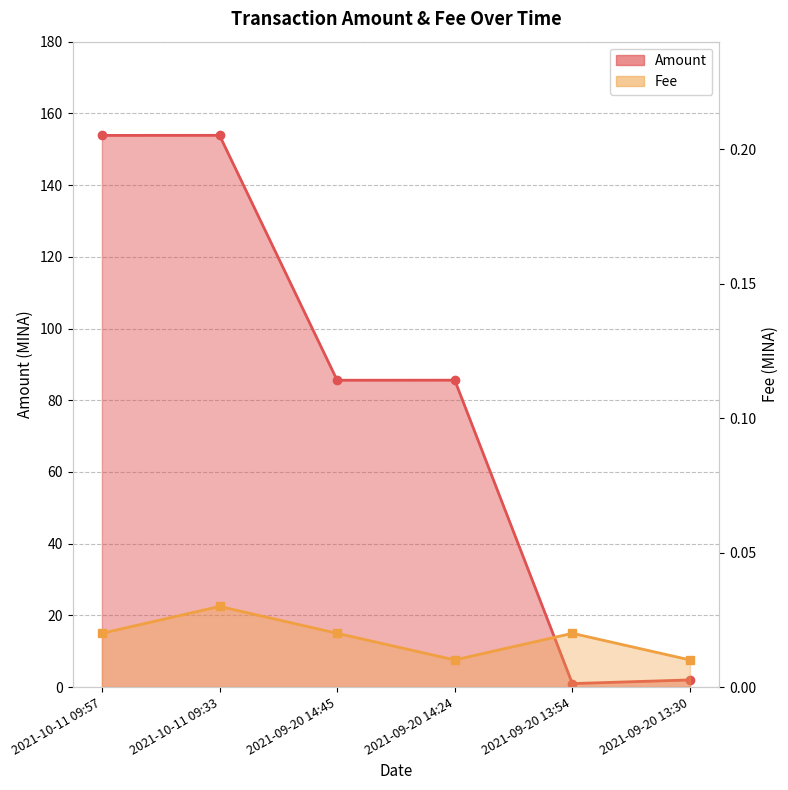

What is the label of the 6th point from the left?

2021-09-20 13:30